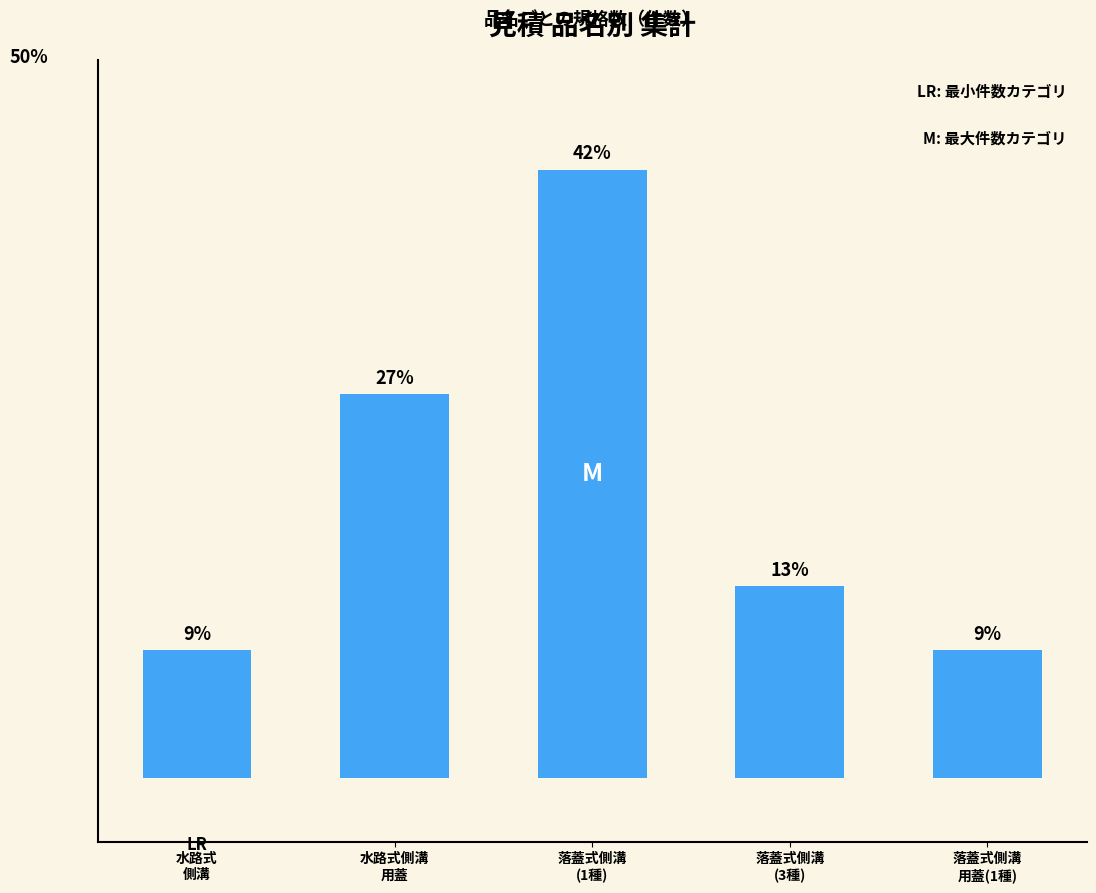

The value at 落蓋式側溝
(1種) is 26. True or false?

False